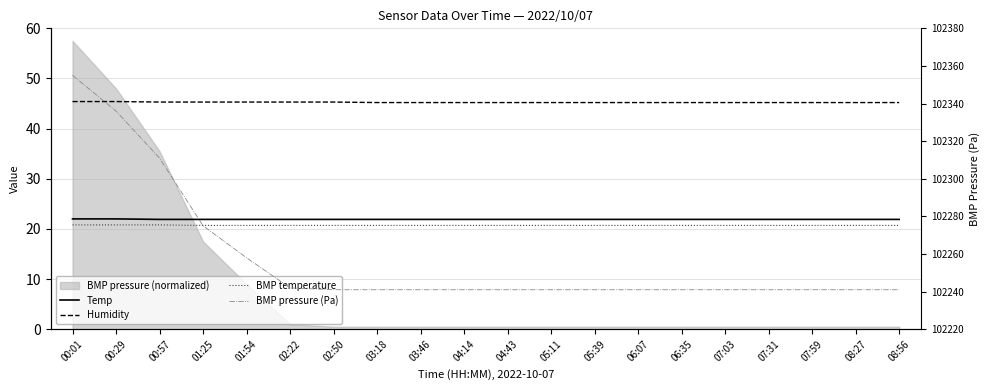

True or false: BMP pressure (Pa) and Temp cross at least once.

False